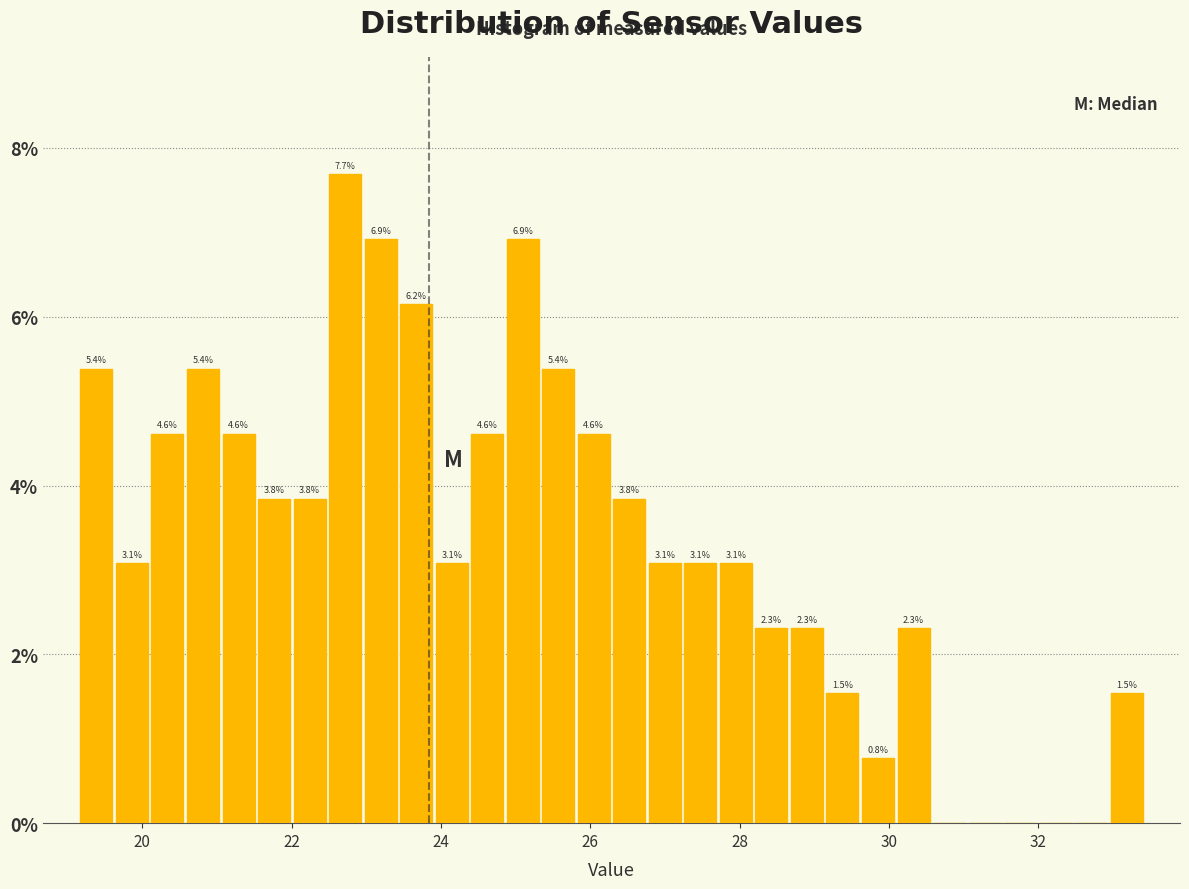

Read against the x-axis, roughly where is the centre of the tallest bar?

22.8